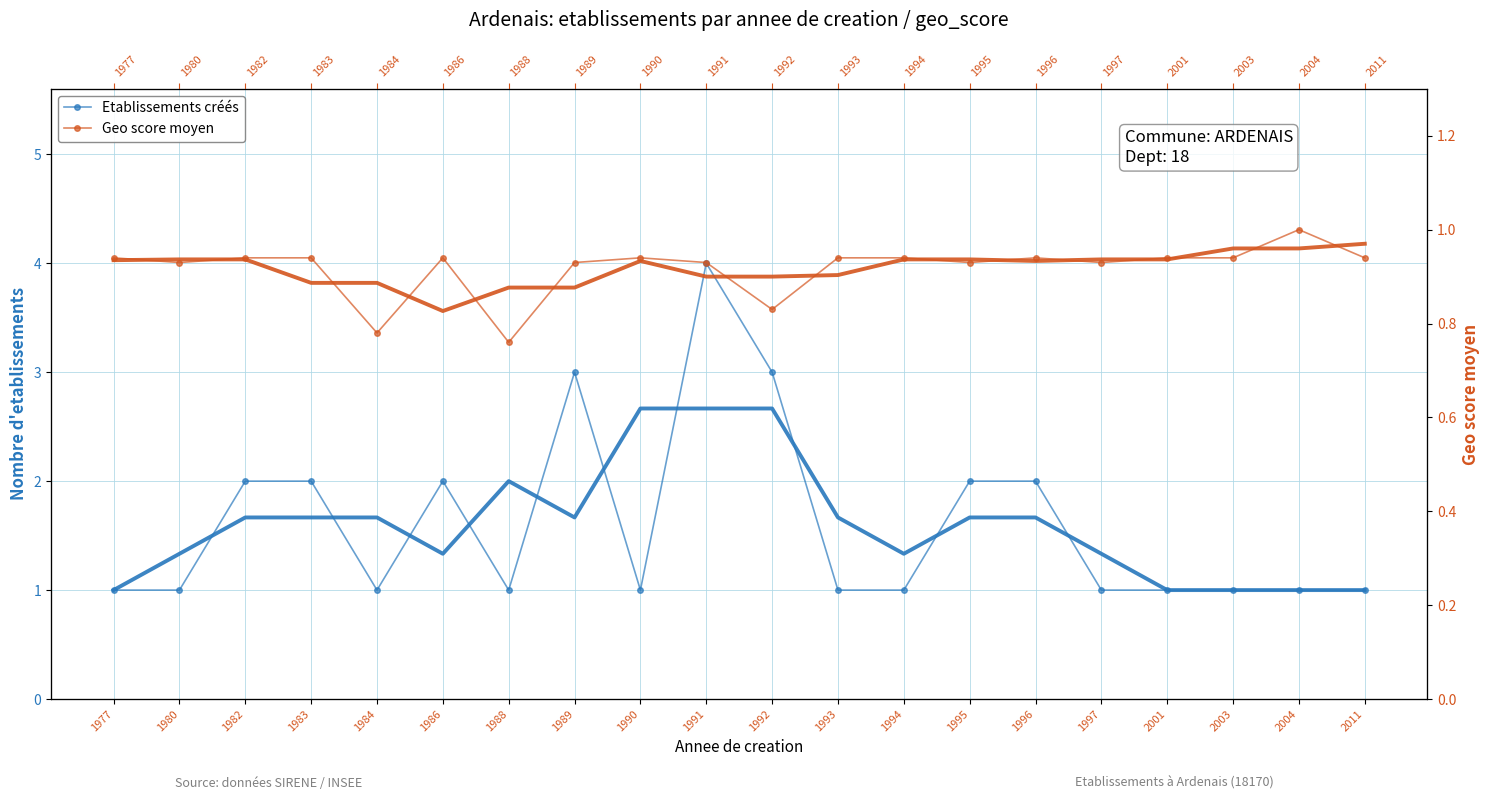

True or false: Geo score moyen has a value of 0.6 at 1982.

False